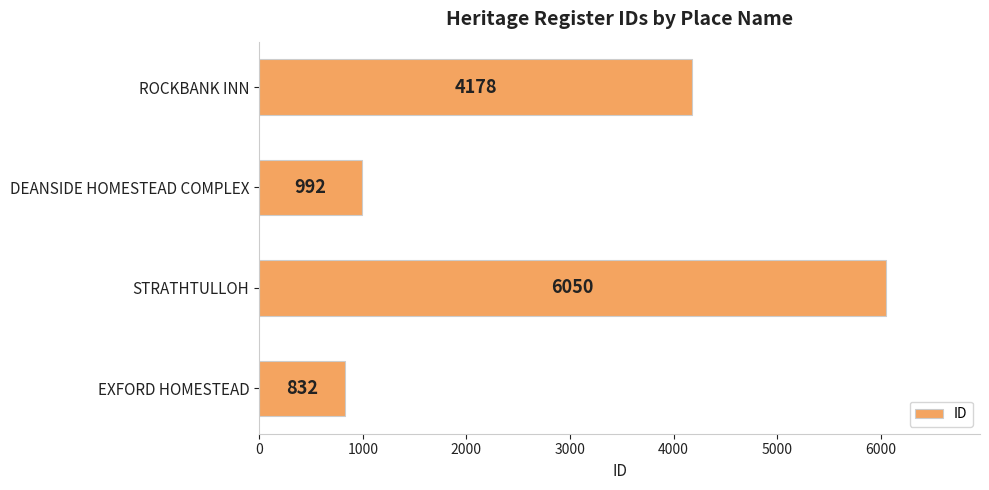

At which label is the value closest to 3441?

ROCKBANK INN